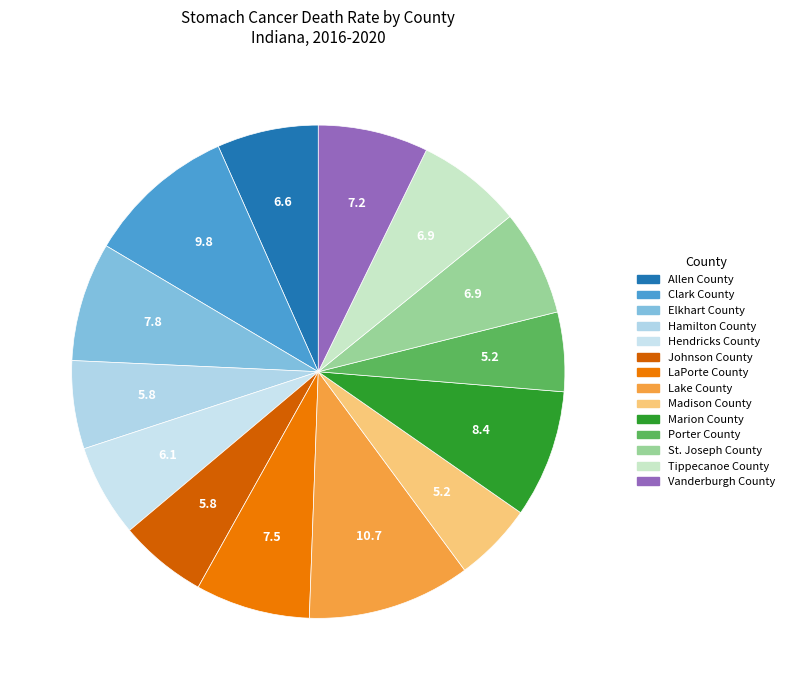

Count the number of slices in the pie.

14